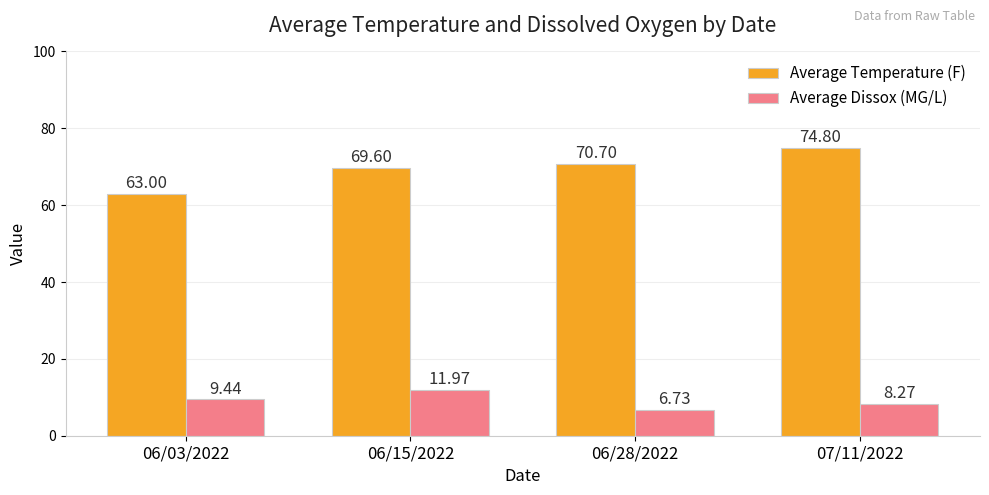

Is it true that Average Dissox (MG/L) equals 8.3 at 07/11/2022?

True